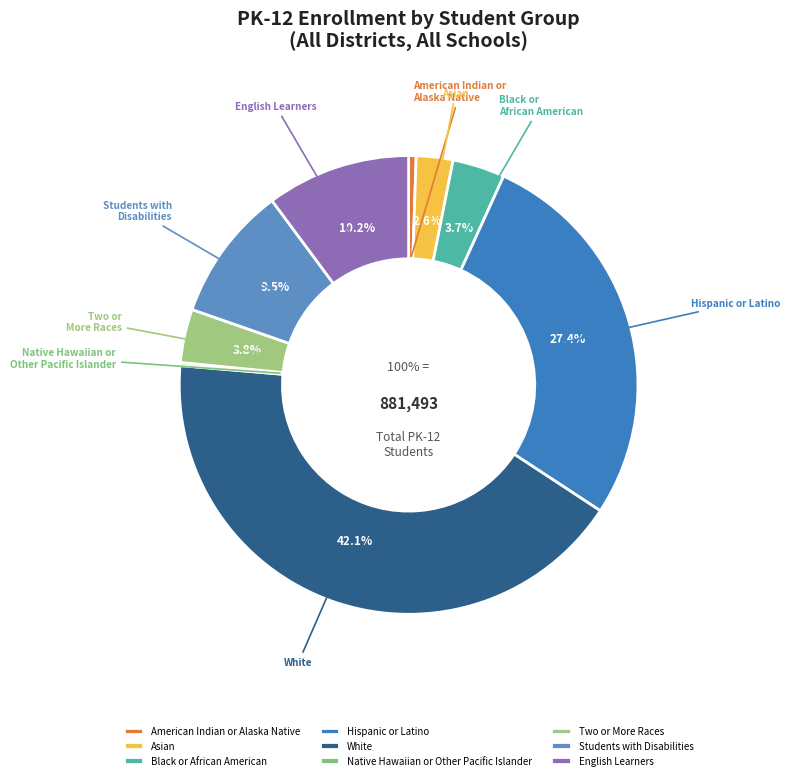

To the nearest percent, what is the combined percentage of Asian and Two or
More Races?

6%